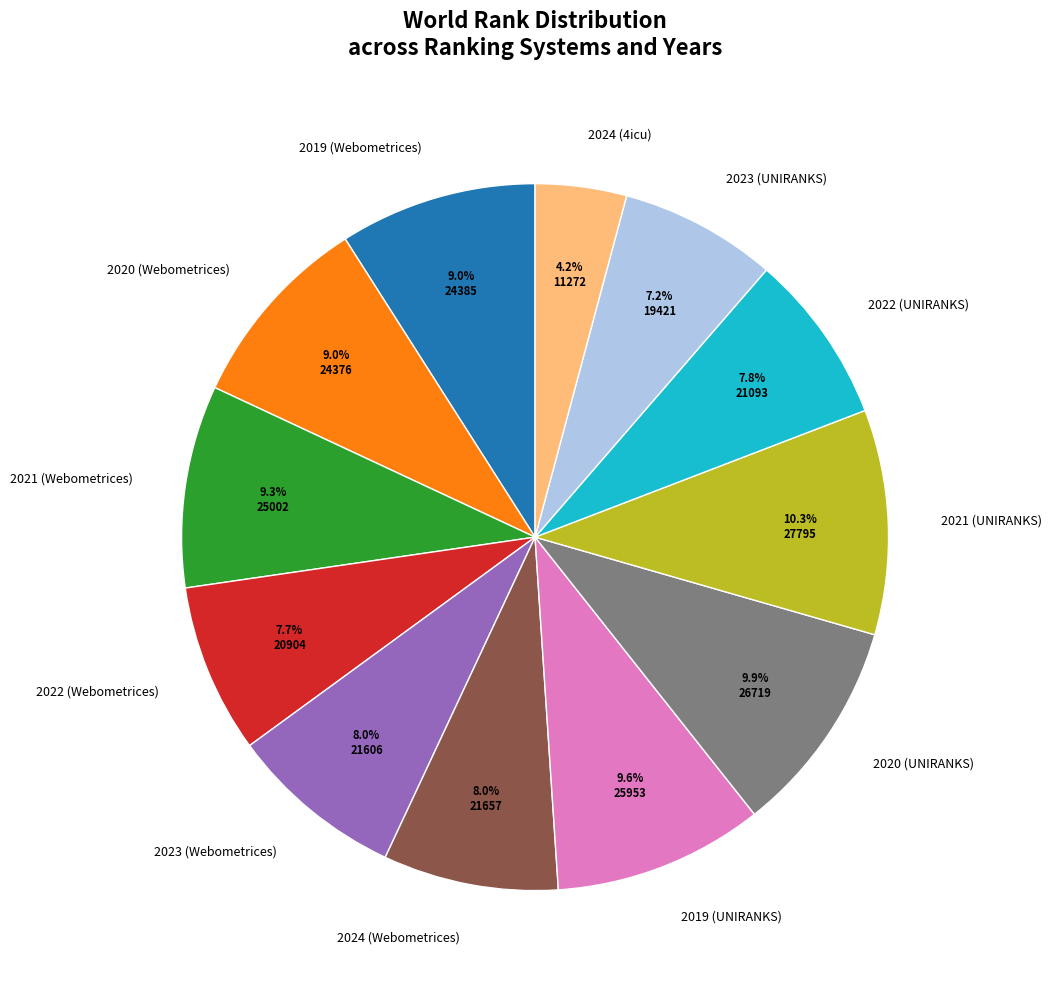

How many slices are in this pie chart?

12